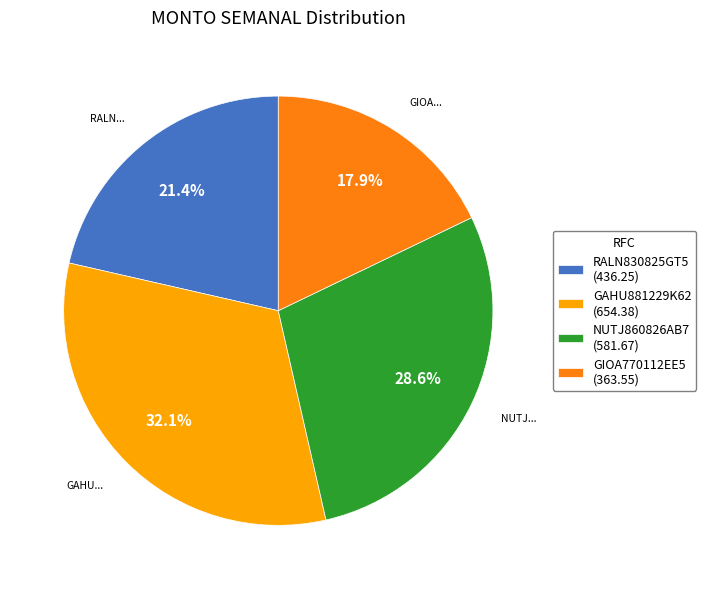

What percentage is the GIOA770112EE5 slice, to the nearest percent?

18%